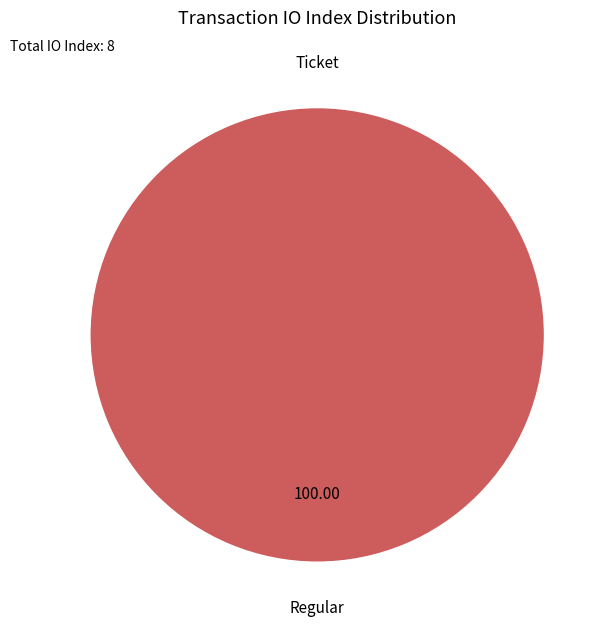

To the nearest percent, what is the difference between the Regular and Ticket slice percentages?

100%